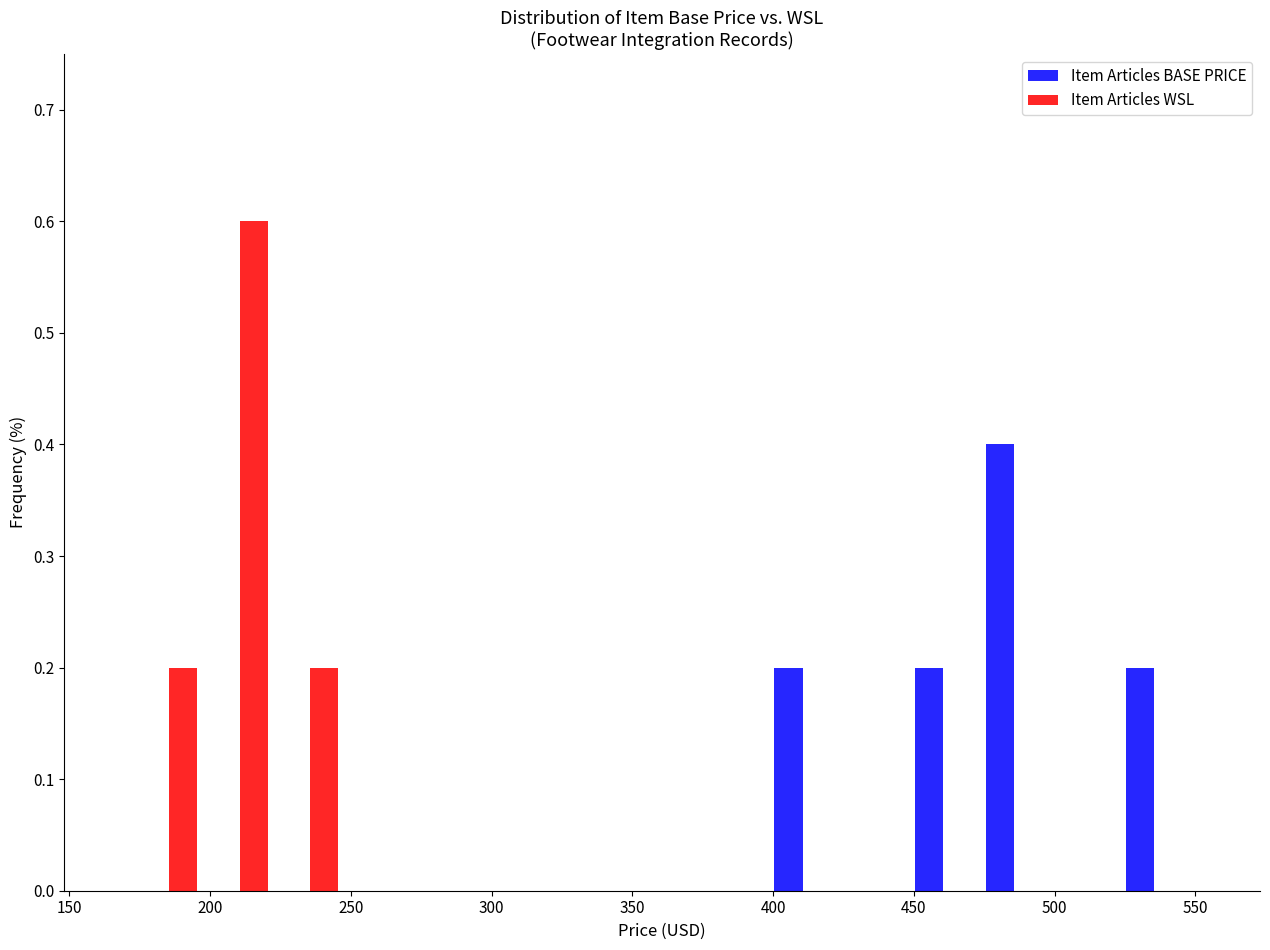

Reading left to right, transcribe this chart: for each range on the x-axis, give the height of each series' bar. Neither the bar edges nor the heights are printed on the chart, so give them approximately, as read against the axes.

173 to 198: Item Articles BASE PRICE=0	Item Articles WSL=0.2
198 to 223: Item Articles BASE PRICE=0	Item Articles WSL=0.6
223 to 248: Item Articles BASE PRICE=0	Item Articles WSL=0.2
248 to 273: Item Articles BASE PRICE=0	Item Articles WSL=0
273 to 298: Item Articles BASE PRICE=0	Item Articles WSL=0
298 to 323: Item Articles BASE PRICE=0	Item Articles WSL=0
323 to 348: Item Articles BASE PRICE=0	Item Articles WSL=0
348 to 373: Item Articles BASE PRICE=0	Item Articles WSL=0
373 to 398: Item Articles BASE PRICE=0	Item Articles WSL=0
398 to 423: Item Articles BASE PRICE=0.2	Item Articles WSL=0
423 to 448: Item Articles BASE PRICE=0	Item Articles WSL=0
448 to 473: Item Articles BASE PRICE=0.2	Item Articles WSL=0
473 to 498: Item Articles BASE PRICE=0.4	Item Articles WSL=0
498 to 523: Item Articles BASE PRICE=0	Item Articles WSL=0
523 to 548: Item Articles BASE PRICE=0.2	Item Articles WSL=0